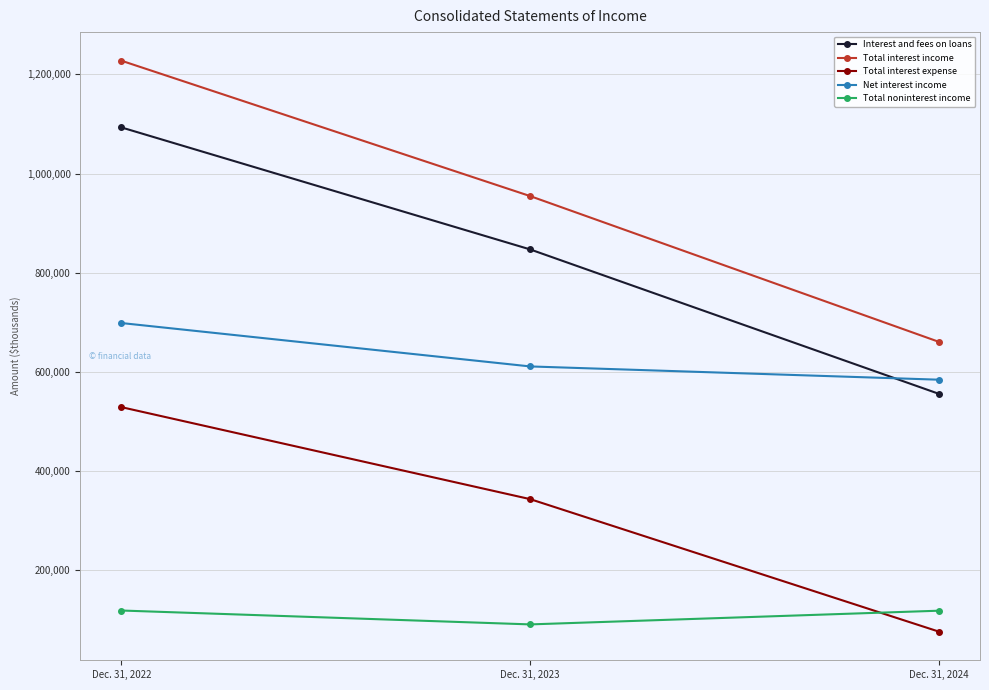

At how many categories does at least one series exceed 1113537?

1